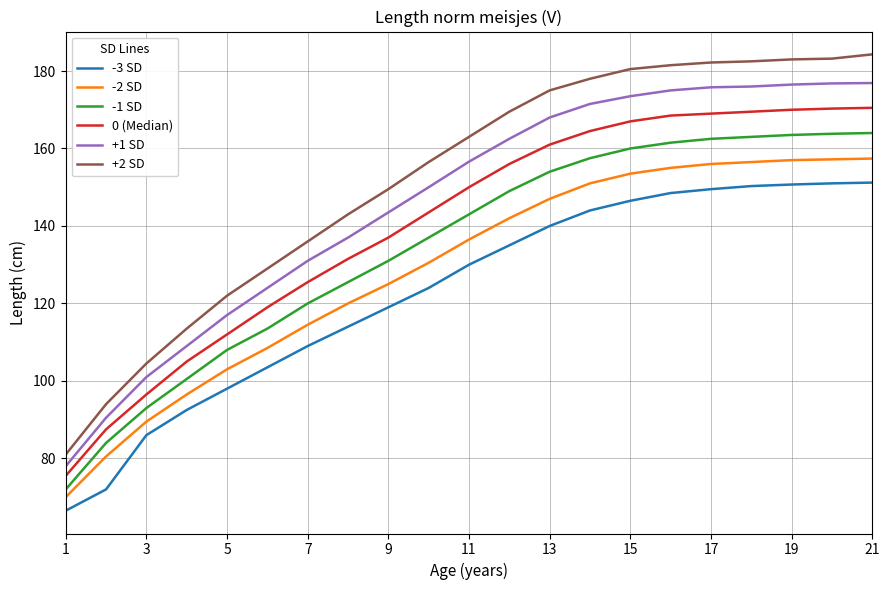

What is the sum of all -2 SD values?

2707.1